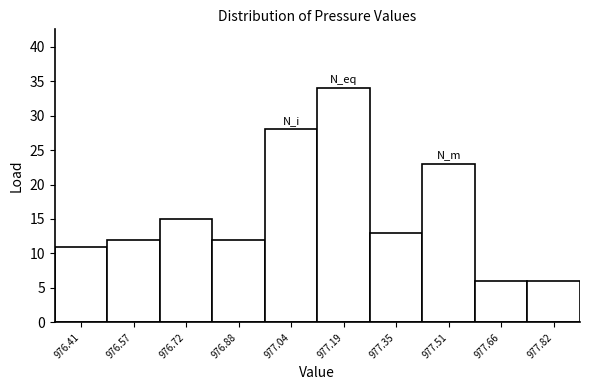

Reading left to right, what are all the values shown in this chart?

976.41=11	976.57=12	976.72=15	976.88=12	977.04=28	977.19=34	977.35=13	977.51=23	977.66=6	977.82=6